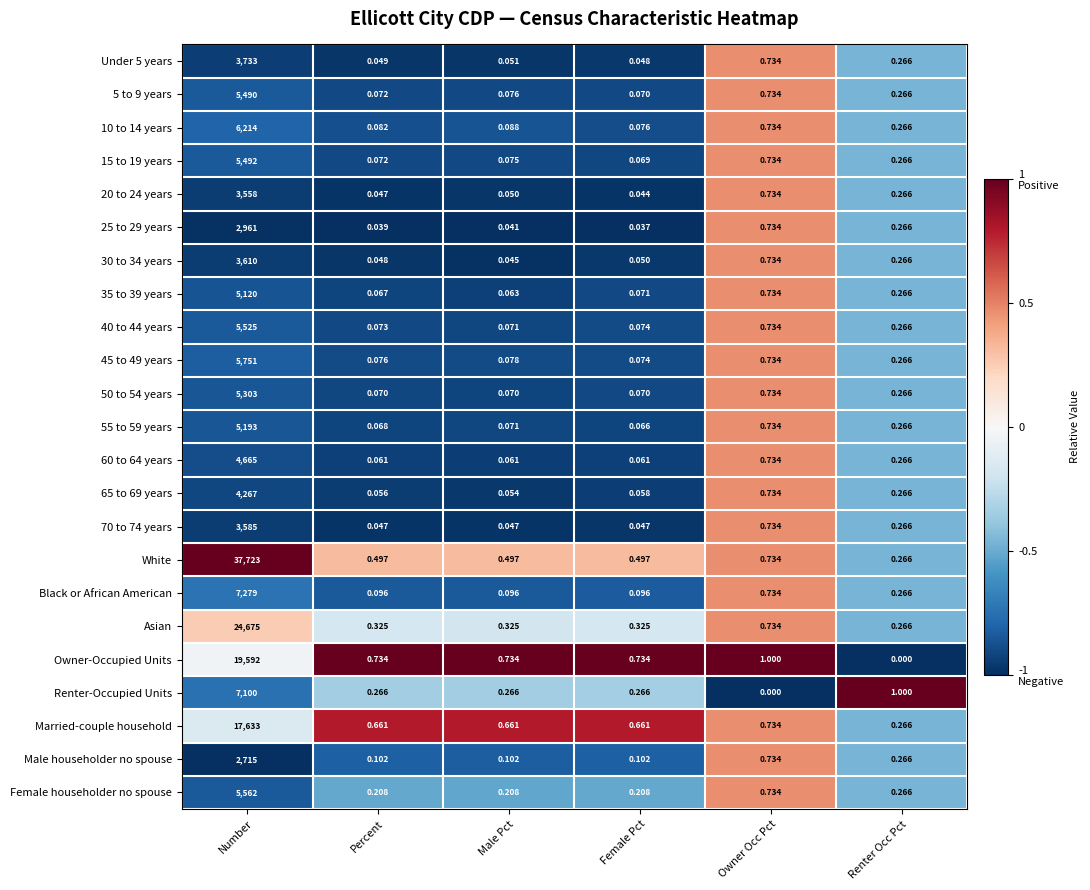

Which label corresponds to the largest value in the chart?

Number